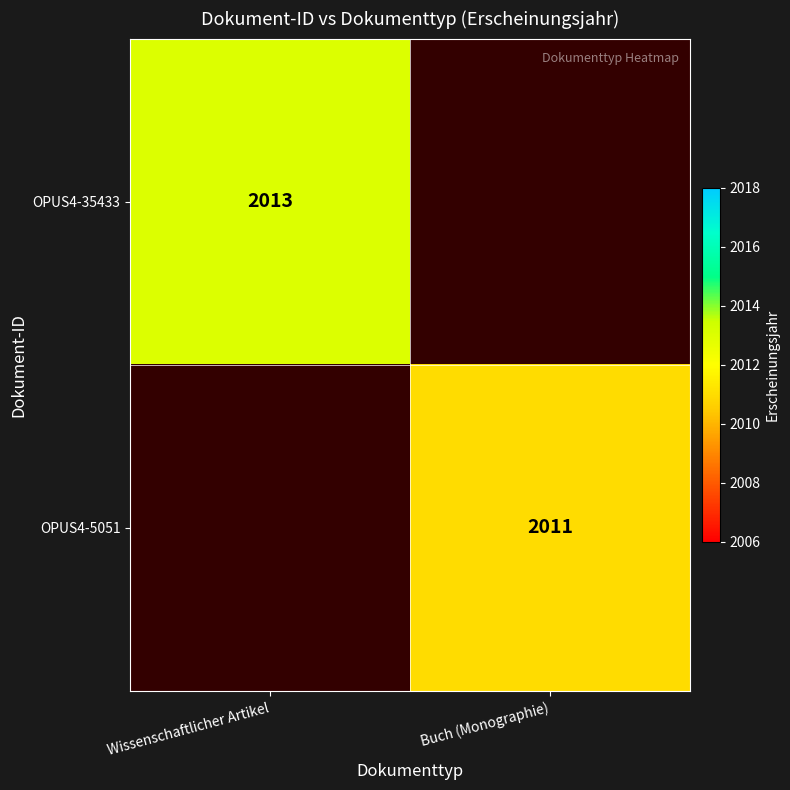

The OPUS4-35433 series shows 3482 at Wissenschaftlicher Artikel. True or false?

False